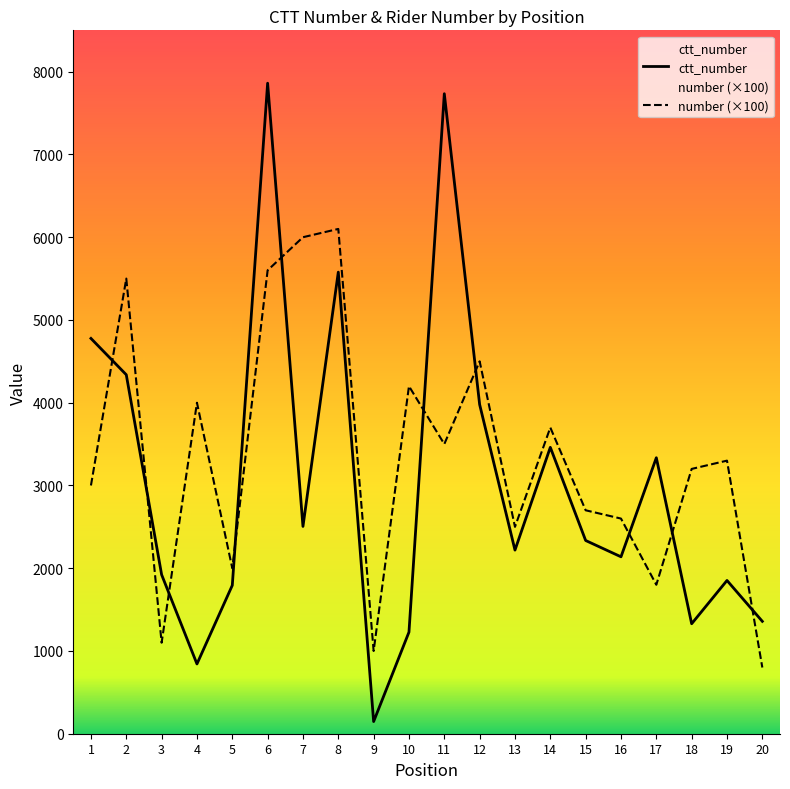

What is the highest value of the ctt_number series?

7861